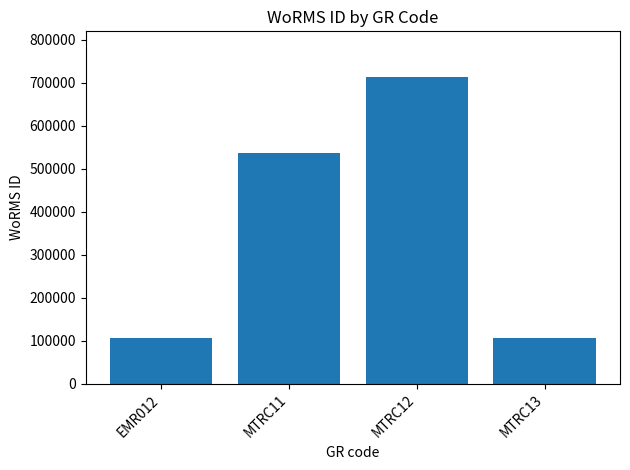

How many categories are shown in the chart?

4